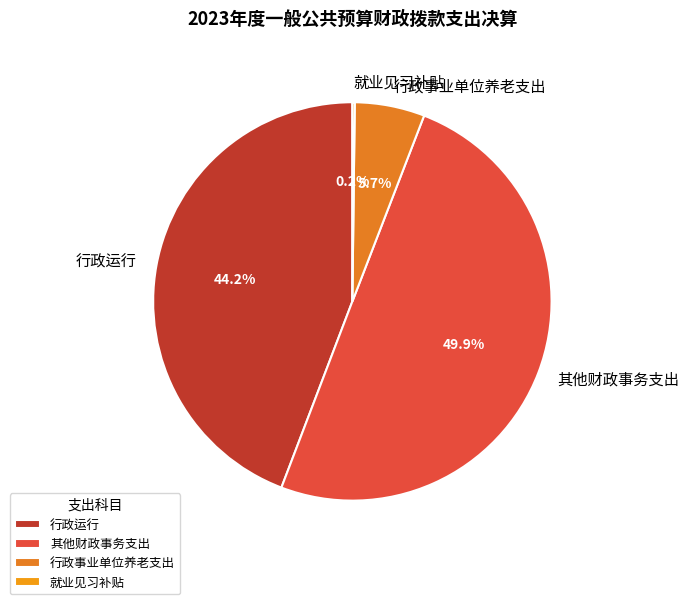

Which category has the biggest portion of the pie?

其他财政事务支出